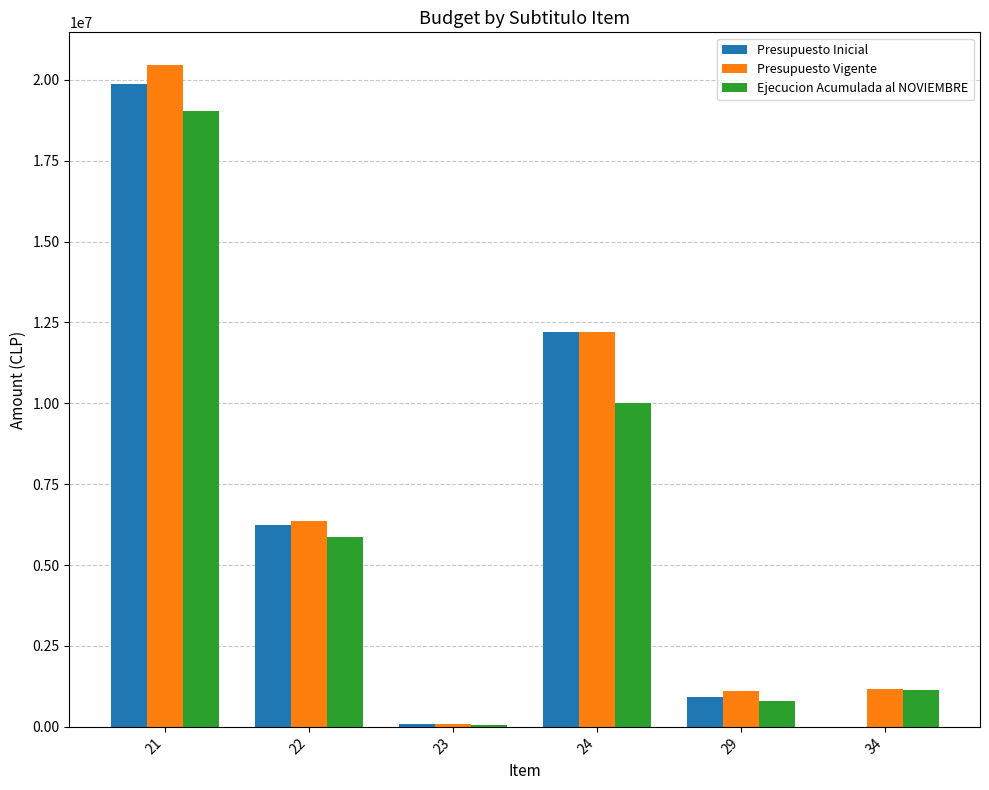

How many distinct data groups are displayed?

3